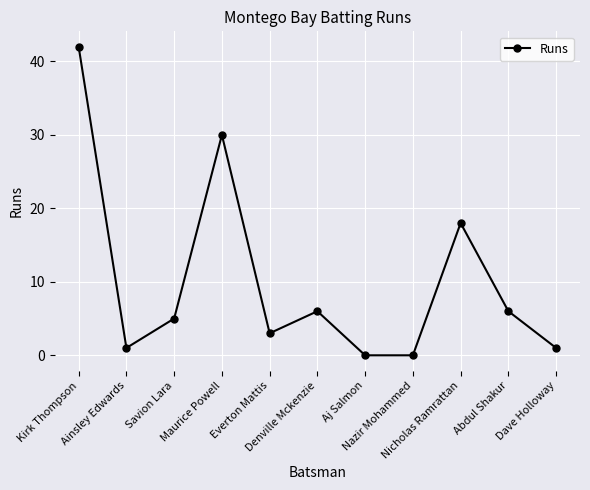

True or false: the data shows 30 at Maurice Powell.

True